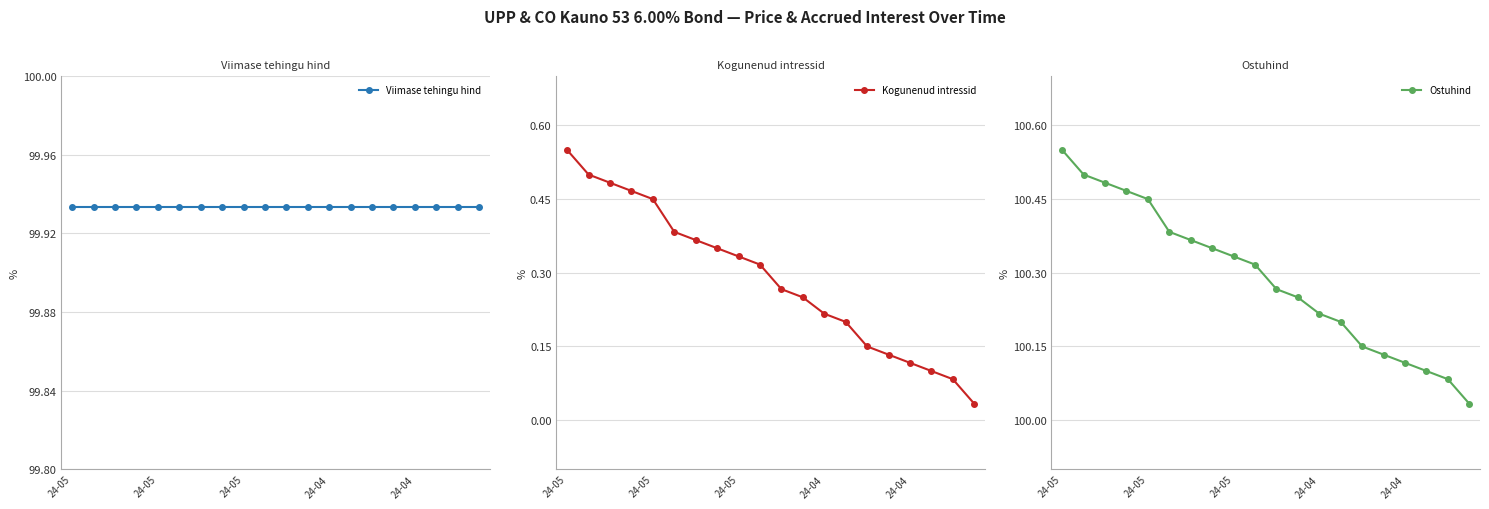

What is the spread (max minus min) of values at 24-05?

100.0